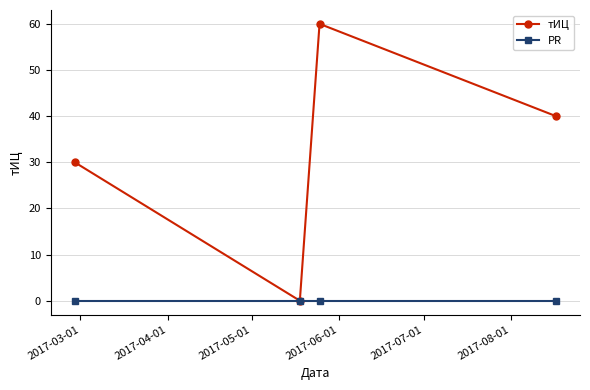

Which series has the widest spread of values?

тИЦ